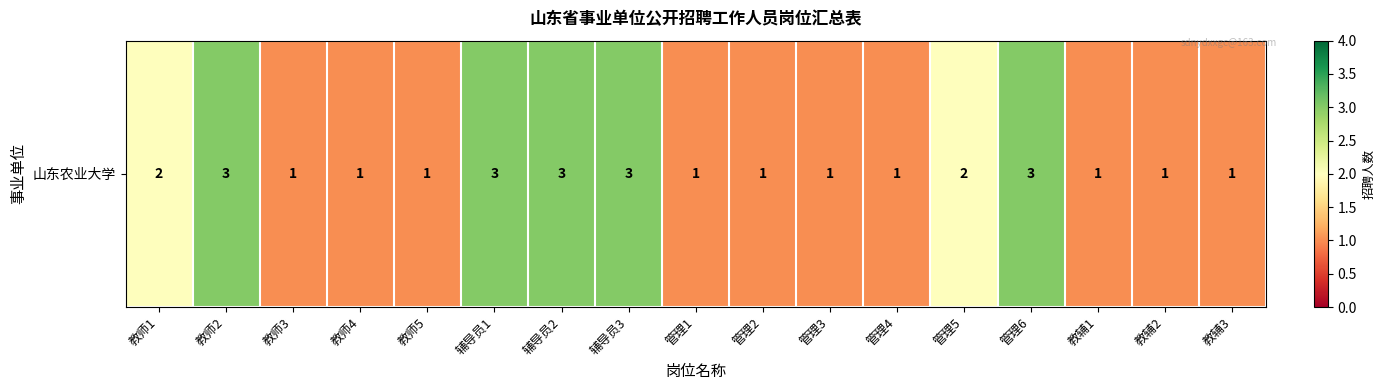

List the labels in order of value, largest first.

教师2, 辅导员1, 辅导员2, 辅导员3, 管理6, 教师1, 管理5, 教师3, 教师4, 教师5, 管理1, 管理2, 管理3, 管理4, 教辅1, 教辅2, 教辅3